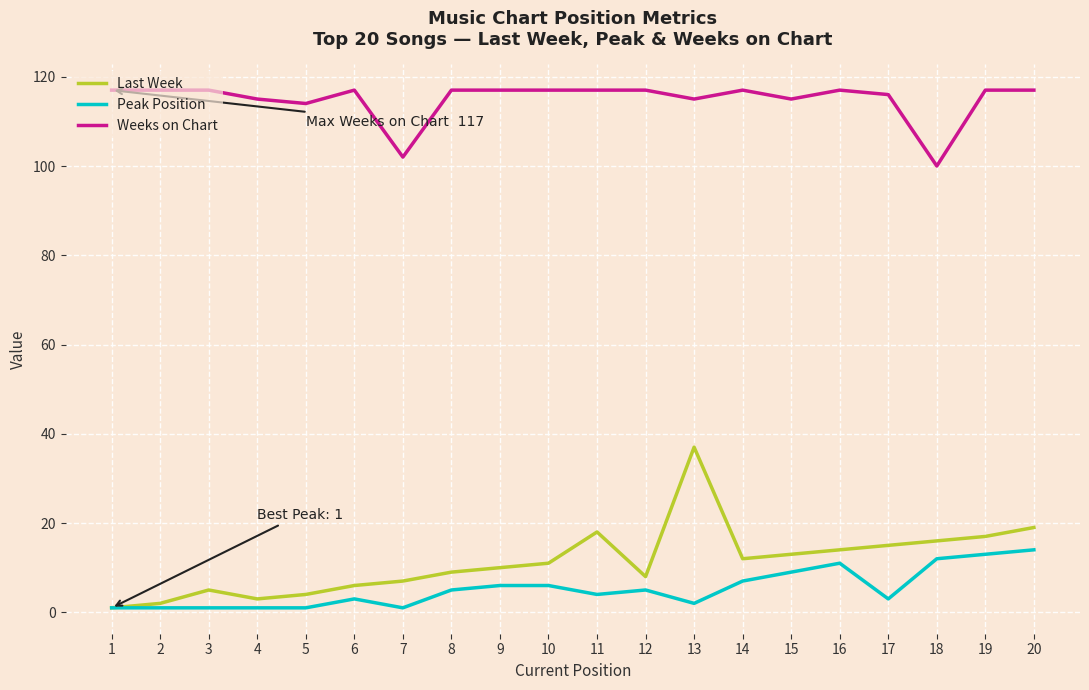

The value of Weeks on Chart at 9 is 117. True or false?

True